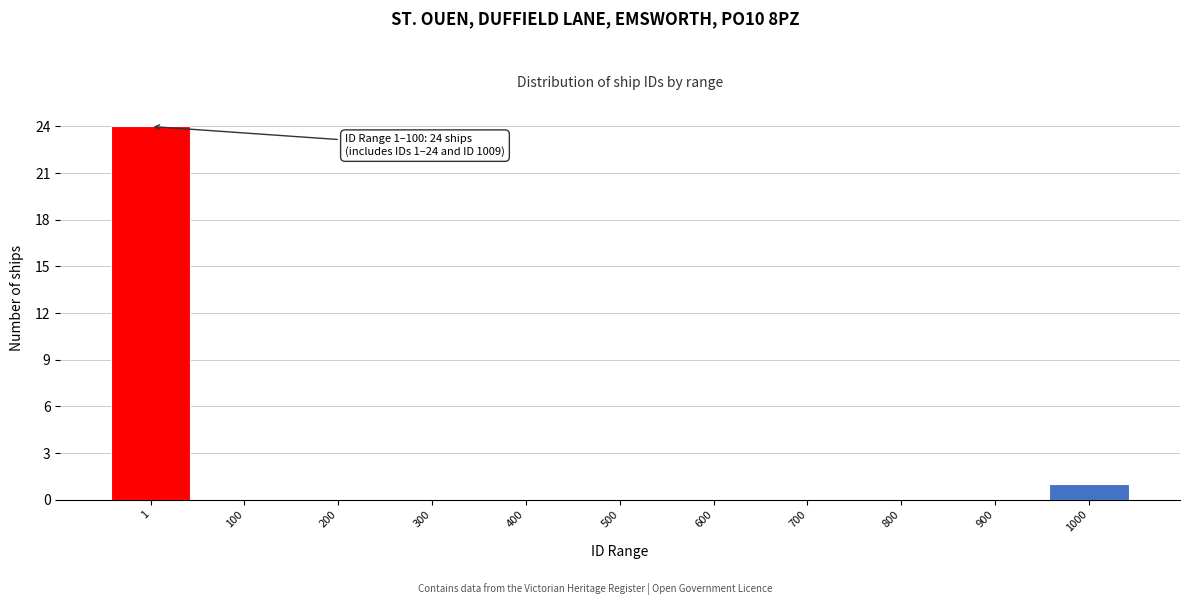

Reading right to left, list all the values displayed in this chart.

1000=1	900=0	800=0	700=0	600=0	500=0	400=0	300=0	200=0	100=0	1=24